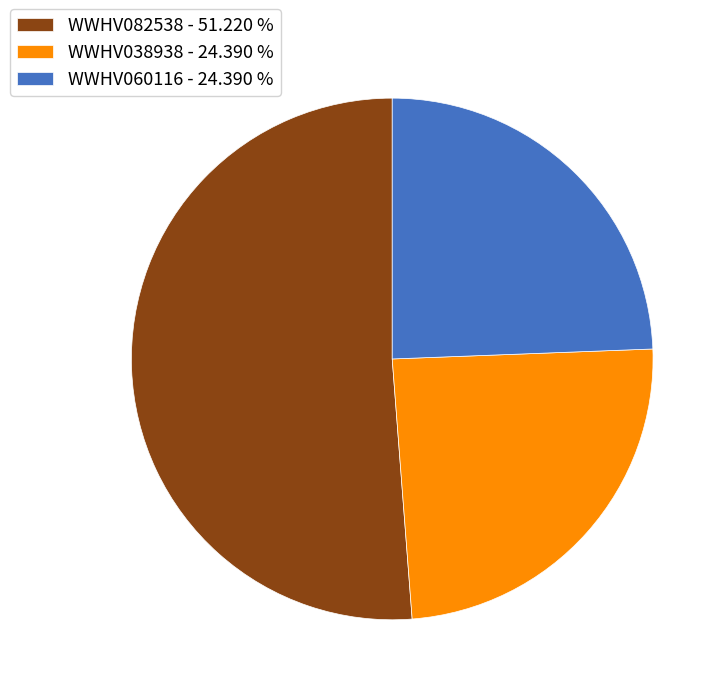

Which category accounts for the majority?

WWHV082538